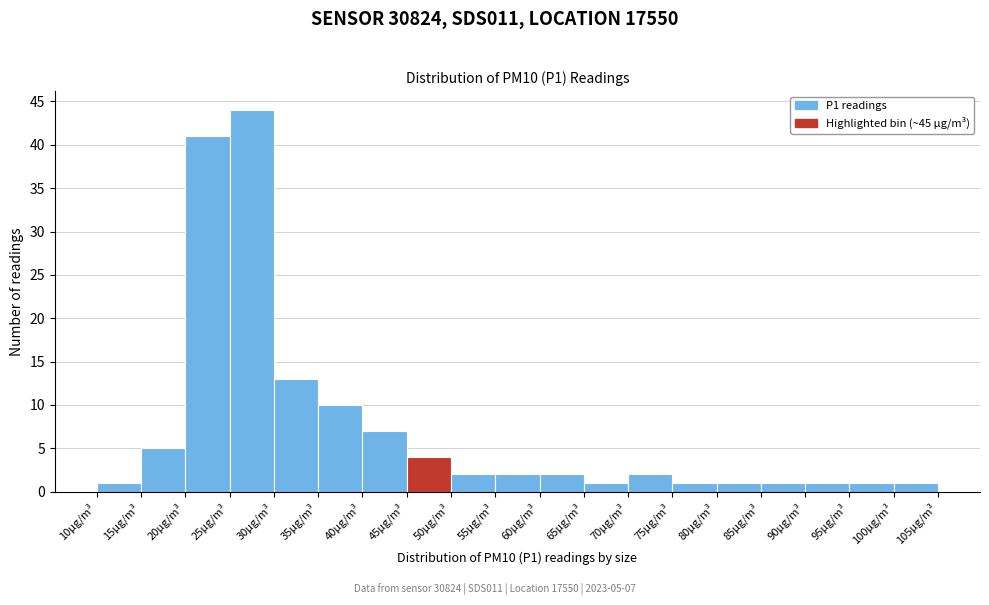

Over which range of the x-axis is the bar tallest?

25 to 30